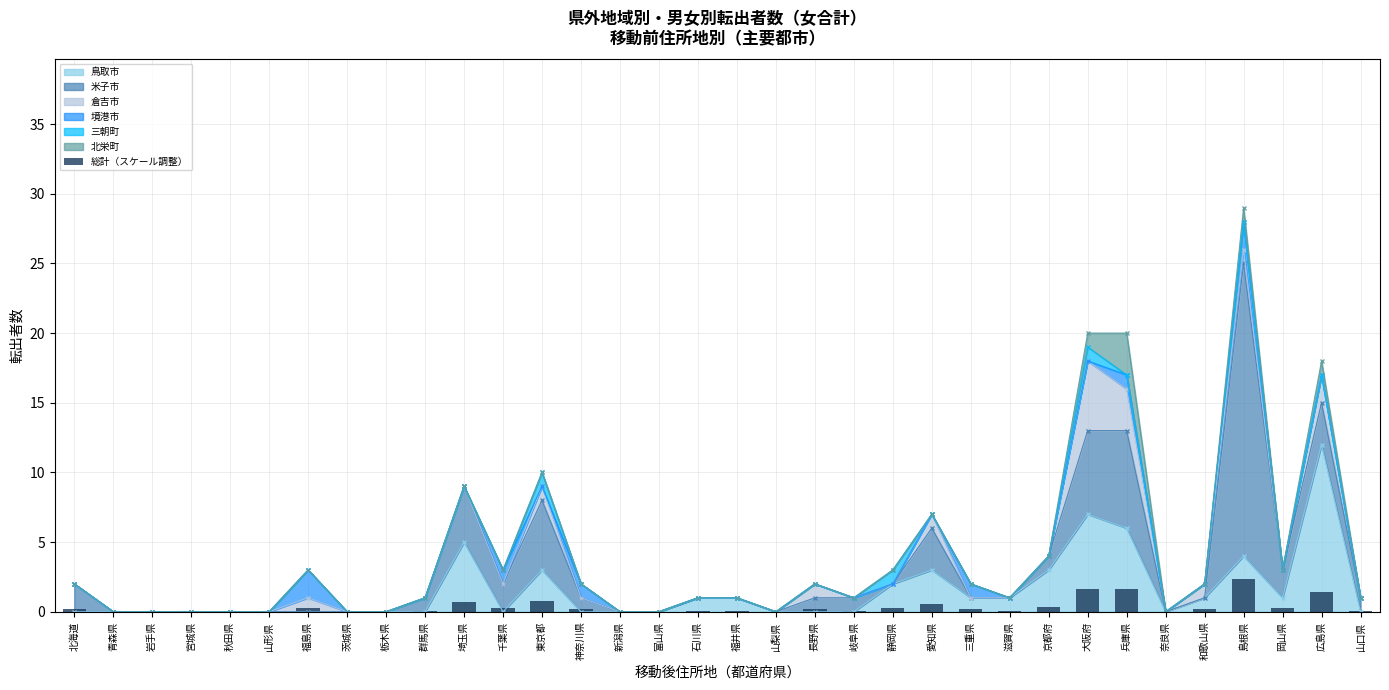

At which label is the value closest to 1?

東京都